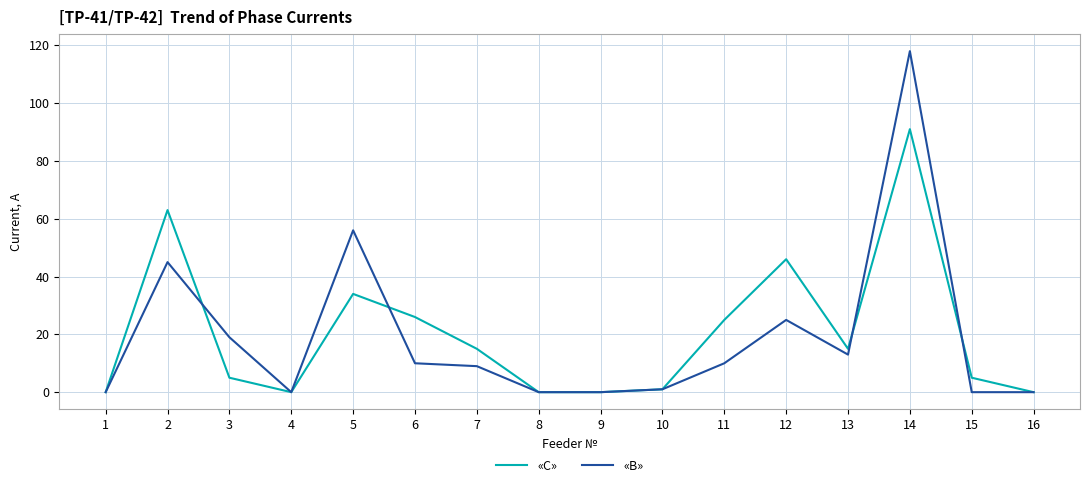

At which category does «B» reach its first local valley?

4